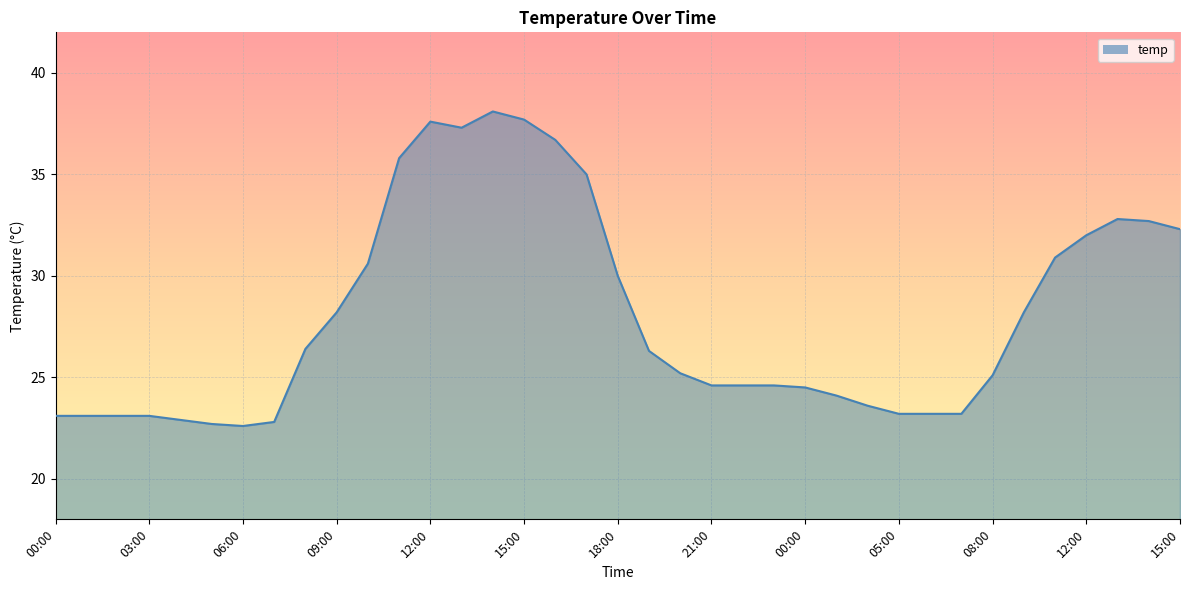

What is the minimum value shown in the chart?

22.6